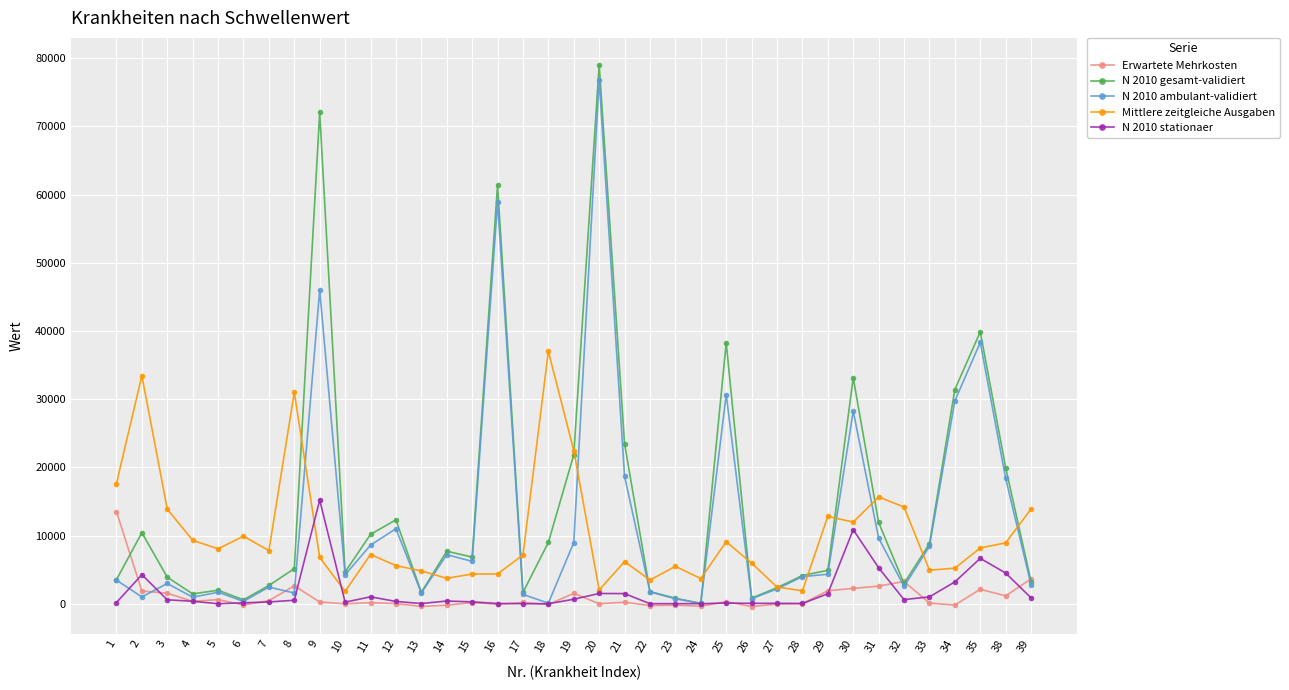

At which category is the sum across all series the highest?

20